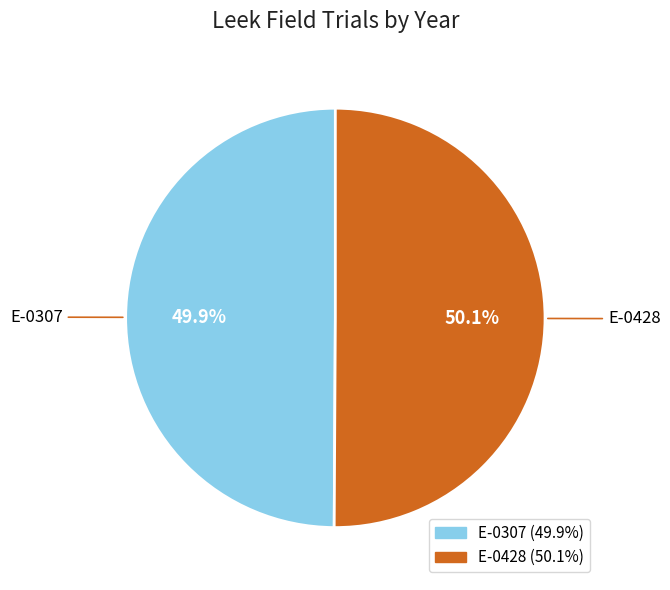

How many slices are in this pie chart?

2